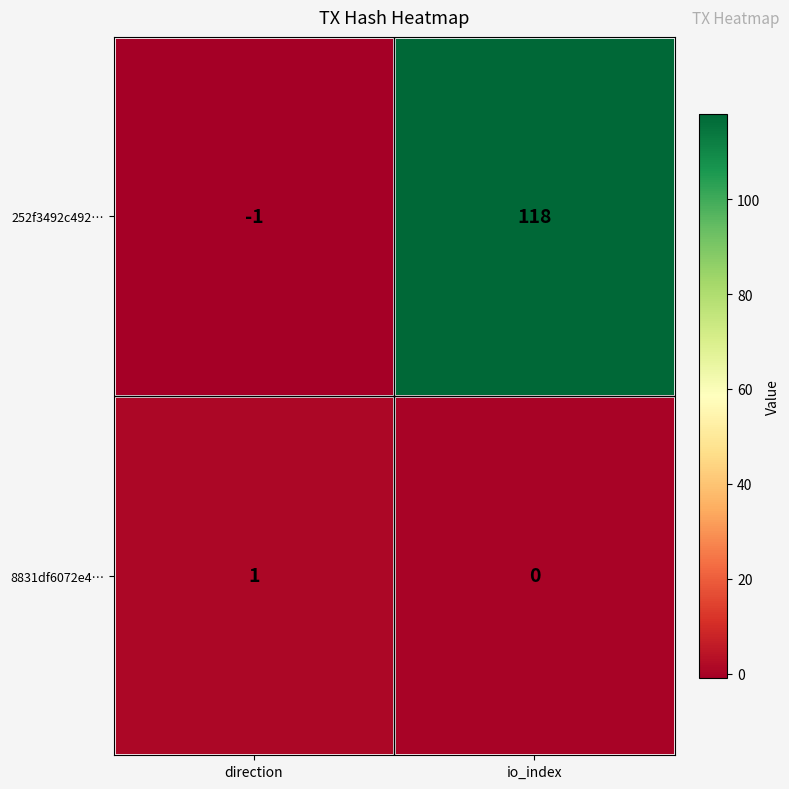

Is it true that 252f3492c492… equals 118 at io_index?

True